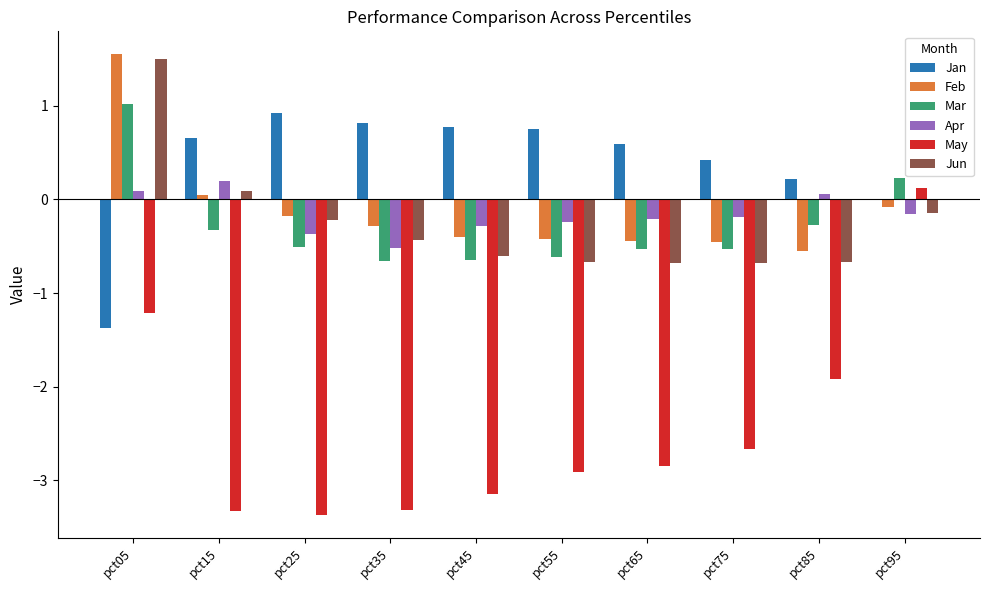

Between pct15 and pct75, which series saw the biggest shift?

Jun